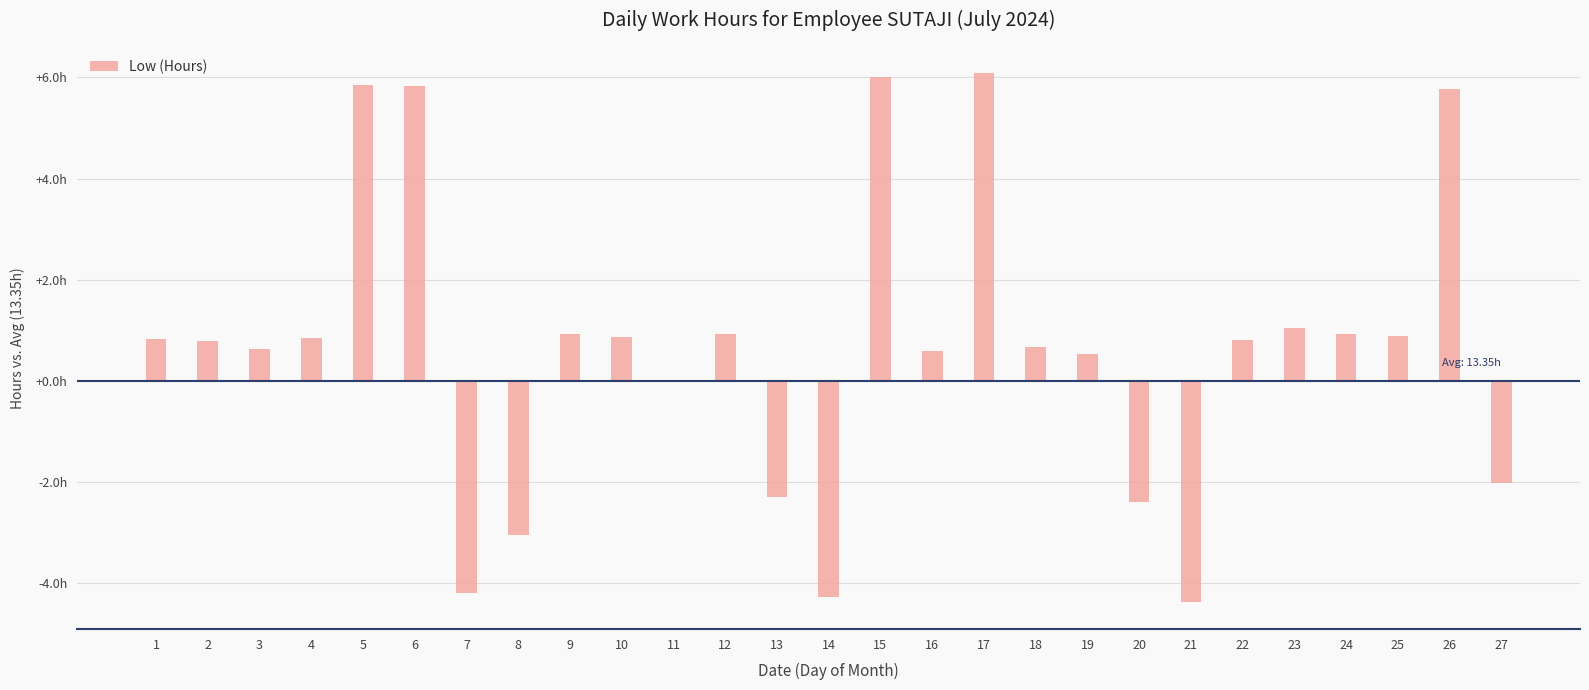

What is the average value?

0.7